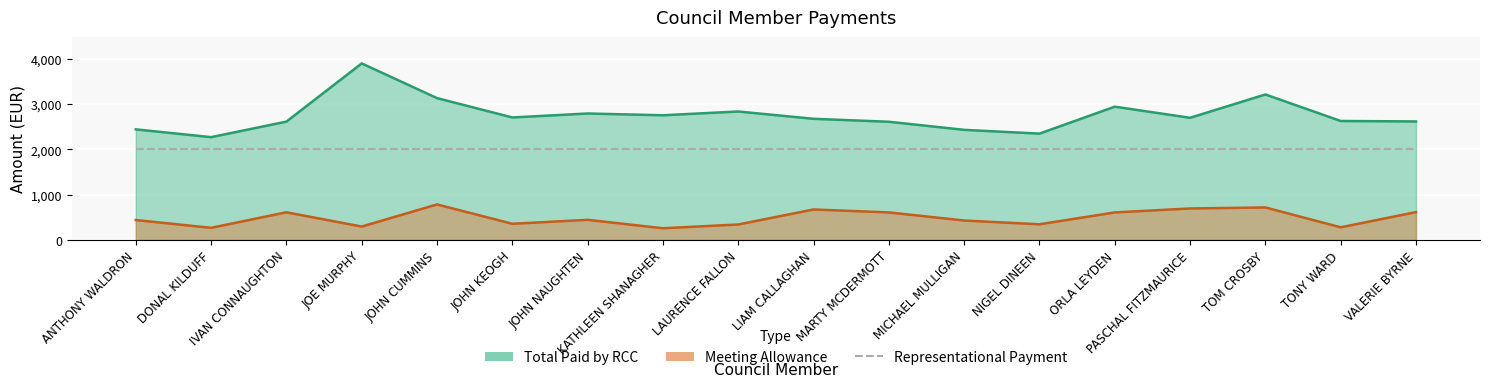

Between JOHN NAUGHTEN and LIAM CALLAGHAN, which is larger?

JOHN NAUGHTEN